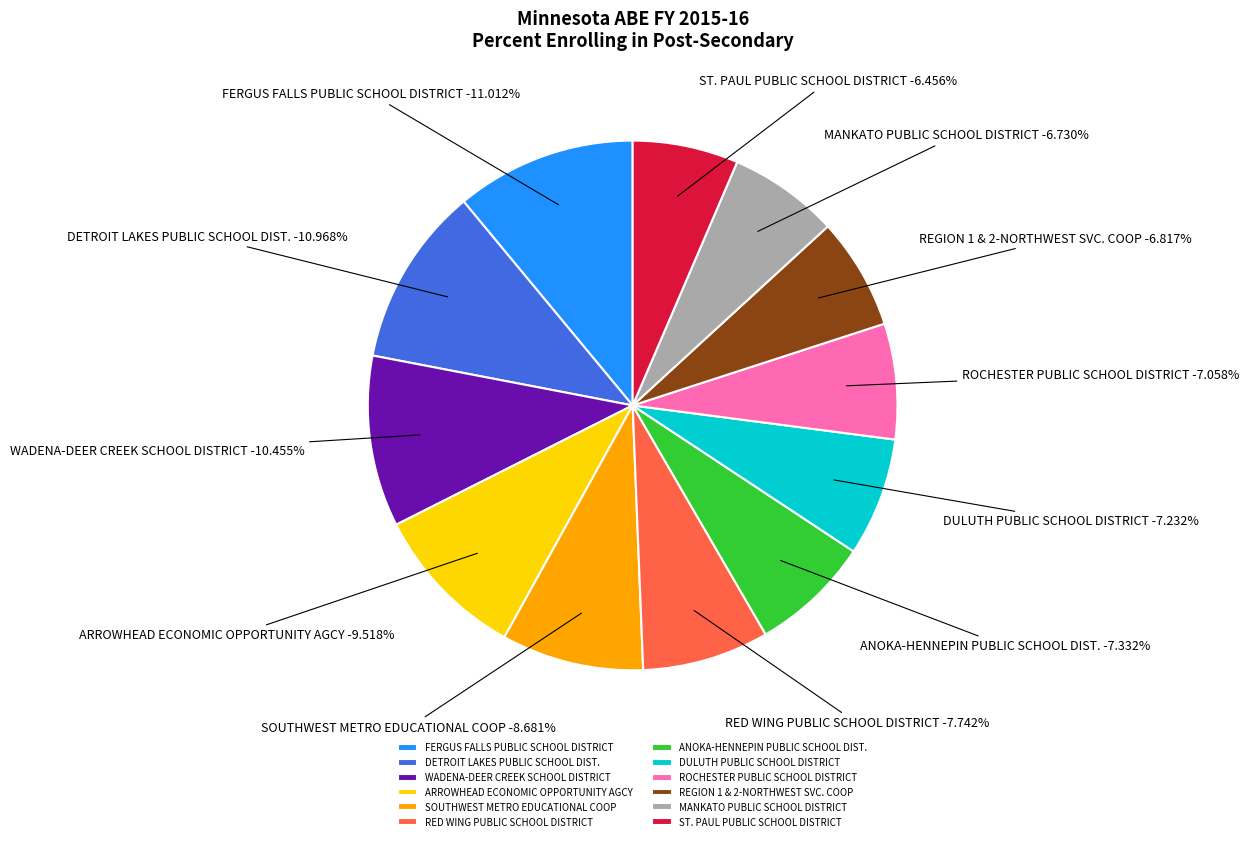

Does WADENA-DEER CREEK SCHOOL DISTRICT account for over 50% of the chart?

No